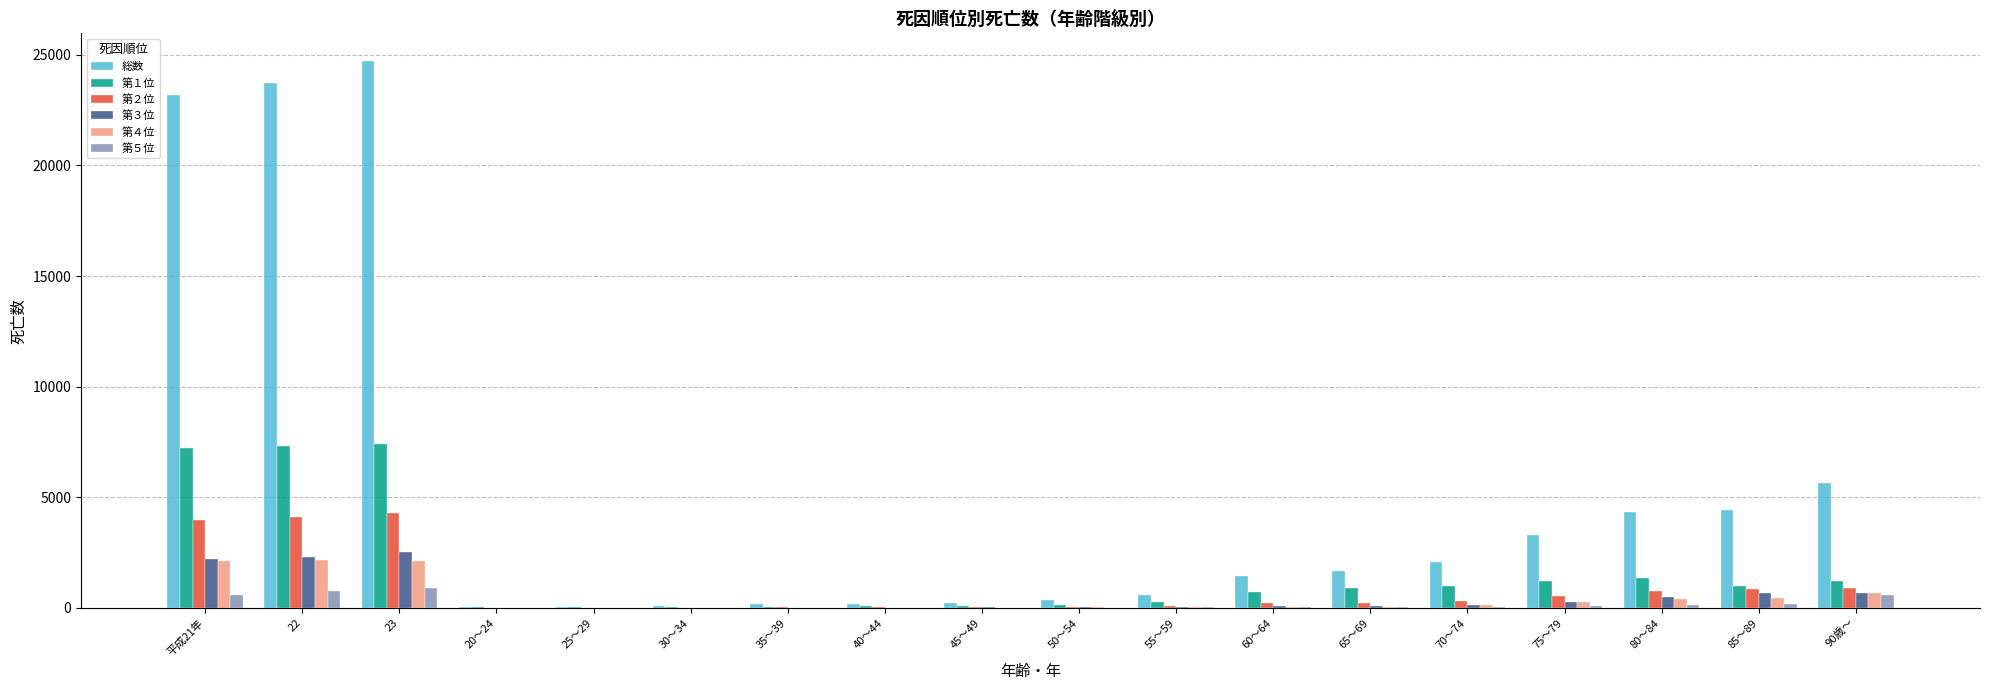

Which series has the largest total across all categories?

総数